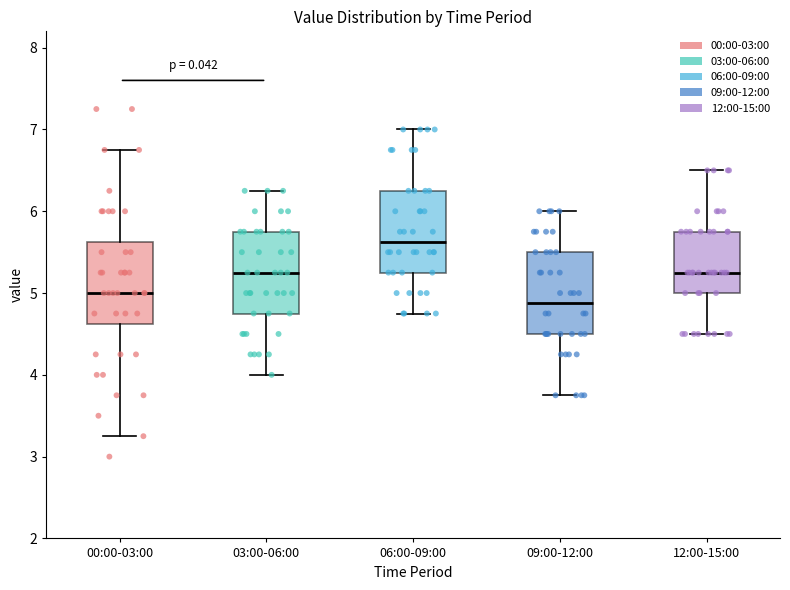

Which box has the highest median line?

06:00-09:00